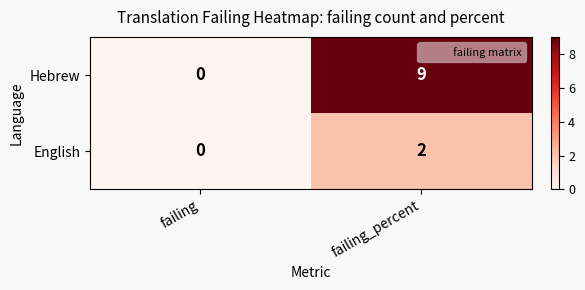

What is the sum of the Hebrew values at failing and failing_percent?

9